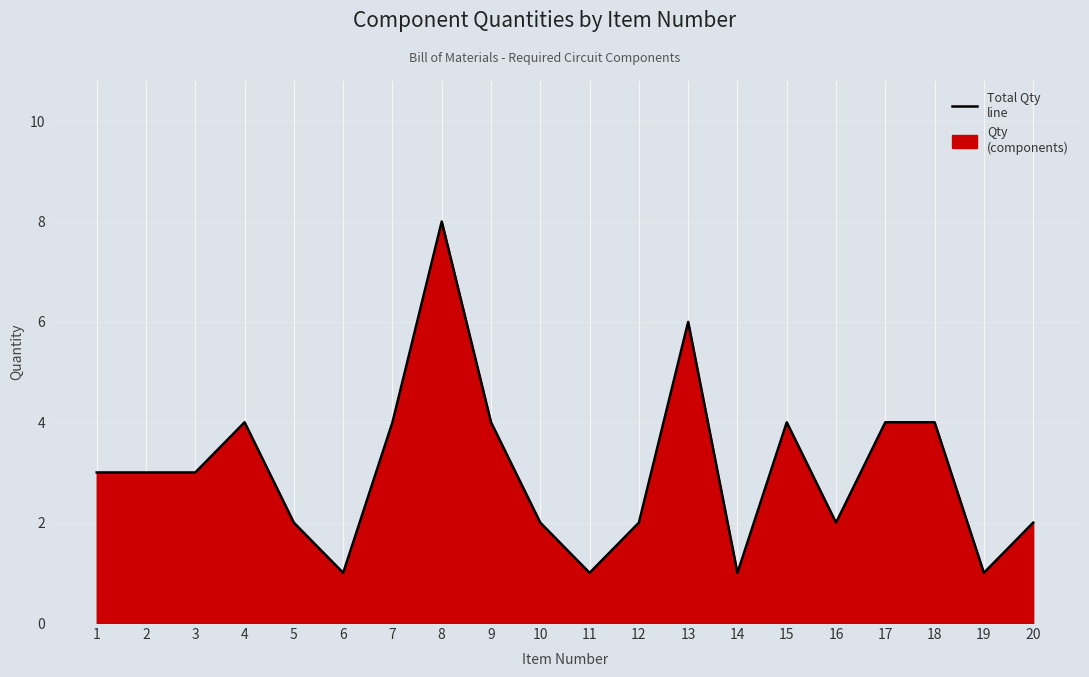

What is the sum of all values?

61